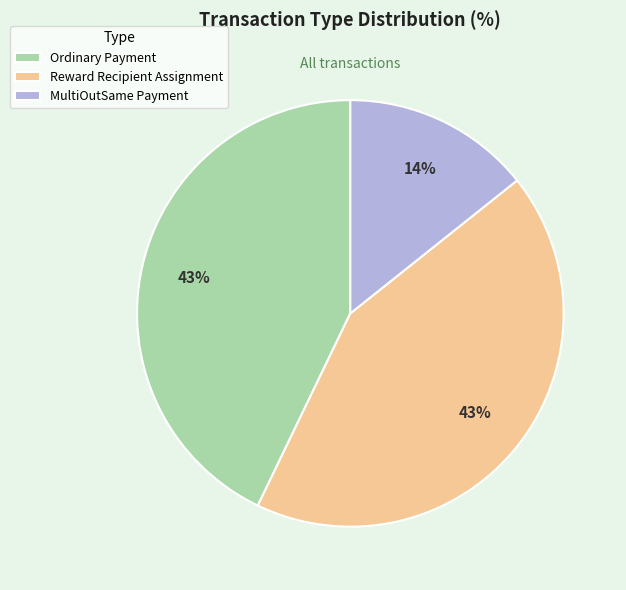

Is it true that Ordinary Payment is 36% of the pie?

False